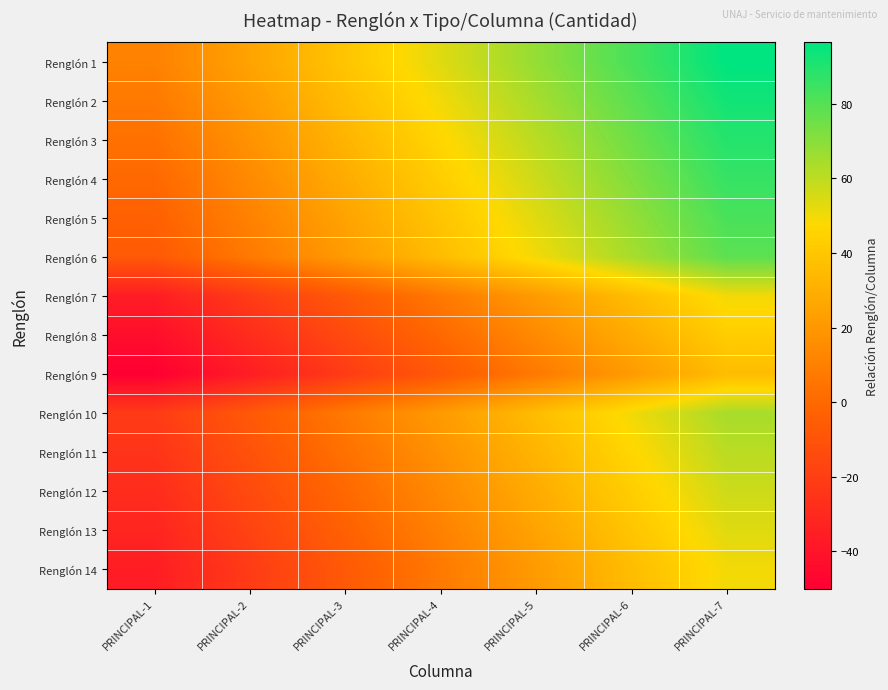

Which series has the largest total across all categories?

Renglón 1